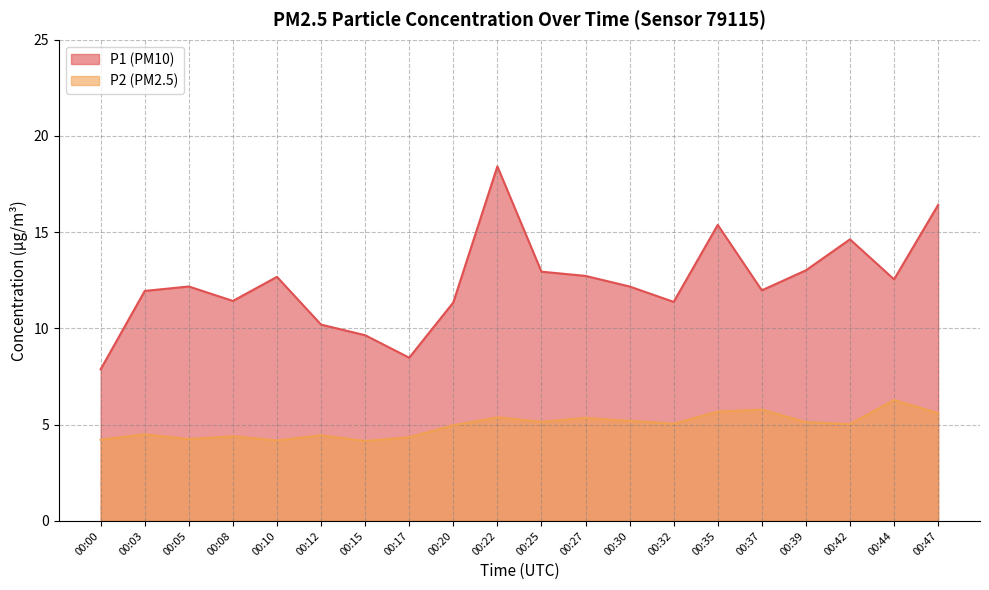

True or false: P1 and P2 intersect in this chart.

False